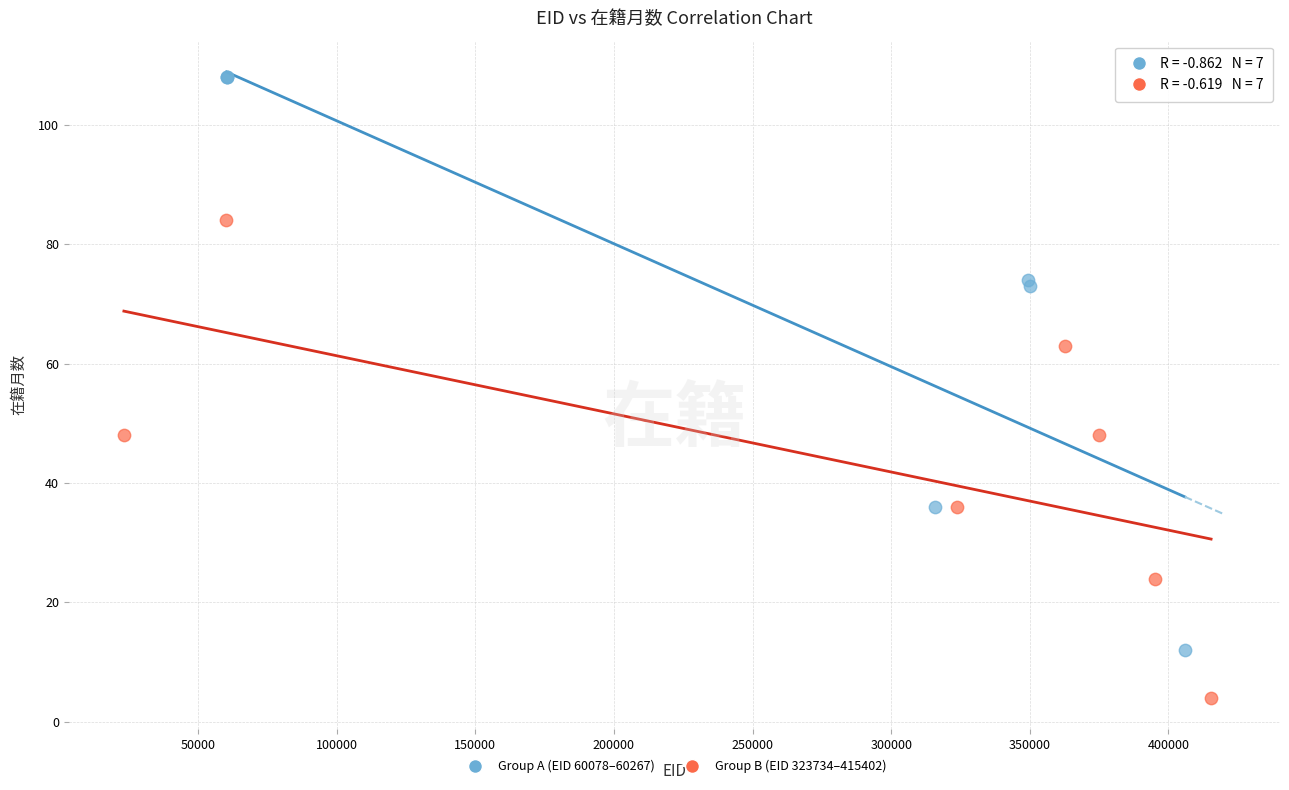

Which series contains the highest Y value?

Group A (EID 60078–60267)